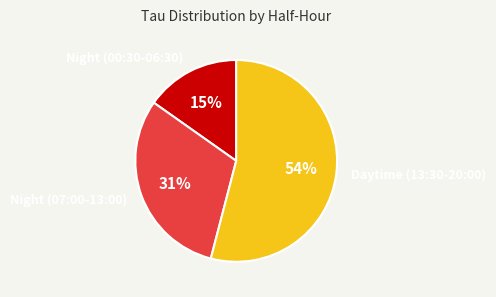

To the nearest percent, what is the difference between the largest and smallest slice percentages?

39%